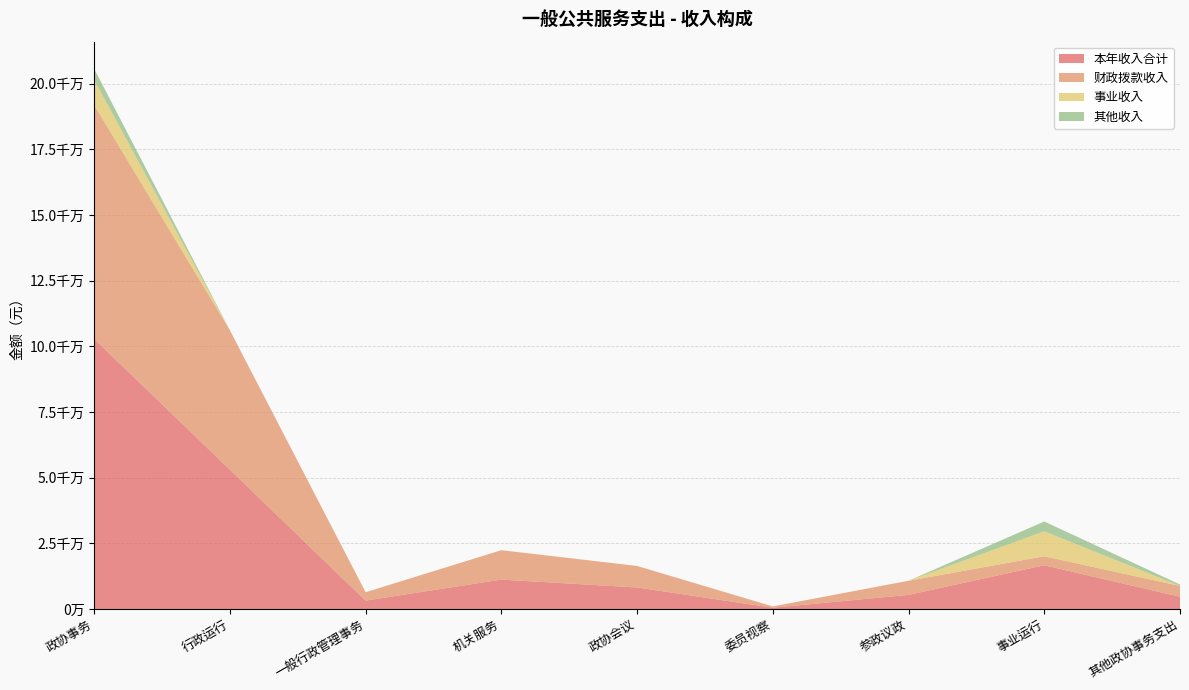

Reading left to right, transcribe all the data shown in this chart.

本年收入合计: 政协事务=102824318.4	行政运行=53050085.4	一般行政管理事务=3193408.5	机关服务=11196060.0	政协会议=8196641.0	委员视察=492224.7	参政议政=5377961.1	事业运行=16657798.9	其他政协事务支出=4660138.7
财政拨款收入: 政协事务=89051919.4	行政运行=53050085.4	一般行政管理事务=3193408.5	机关服务=11196060.0	政协会议=8196641.0	委员视察=492224.7	参政议政=5377961.1	事业运行=3424579.1	其他政协事务支出=4120959.6
事业收入: 政协事务=9503715.2	行政运行=0.0	一般行政管理事务=0.0	机关服务=0.0	政协会议=0.0	委员视察=0.0	参政议政=0.0	事业运行=9503715.2	其他政协事务支出=0.0
其他收入: 政协事务=4268683.7	行政运行=0.0	一般行政管理事务=0.0	机关服务=0.0	政协会议=0.0	委员视察=0.0	参政议政=0.0	事业运行=3729504.6	其他政协事务支出=539179.1